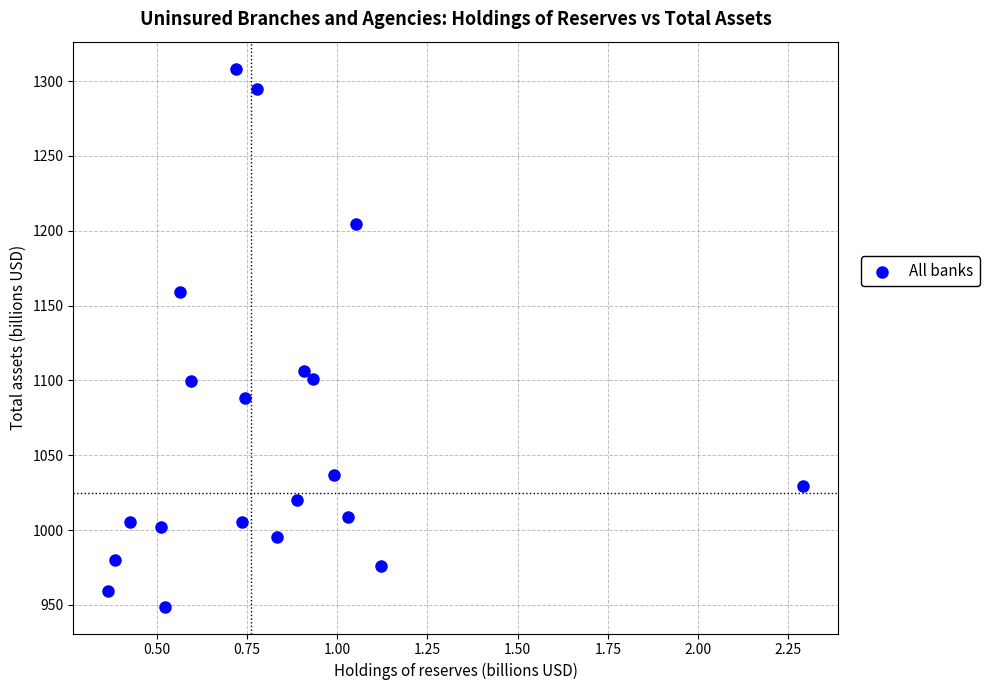

What is the range of Y values (max minus min)?

359.5